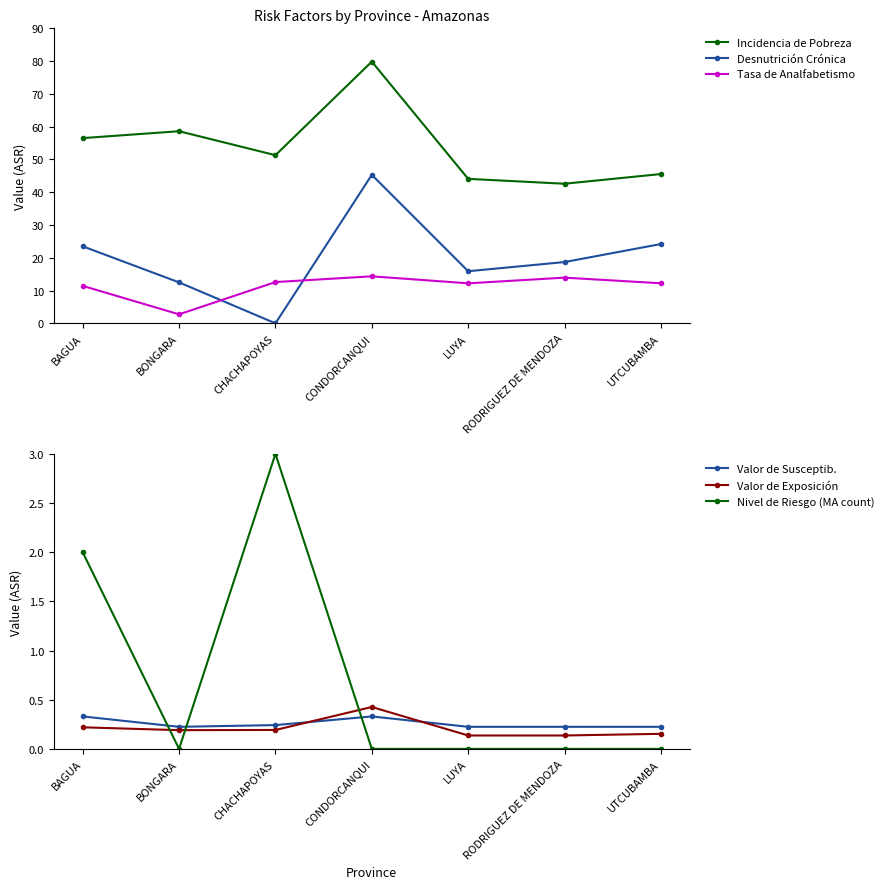

Rank the categories by Nivel de Riesgo (MA count) value from lowest to highest.

BONGARA, CONDORCANQUI, LUYA, RODRIGUEZ DE MENDOZA, UTCUBAMBA, BAGUA, CHACHAPOYAS